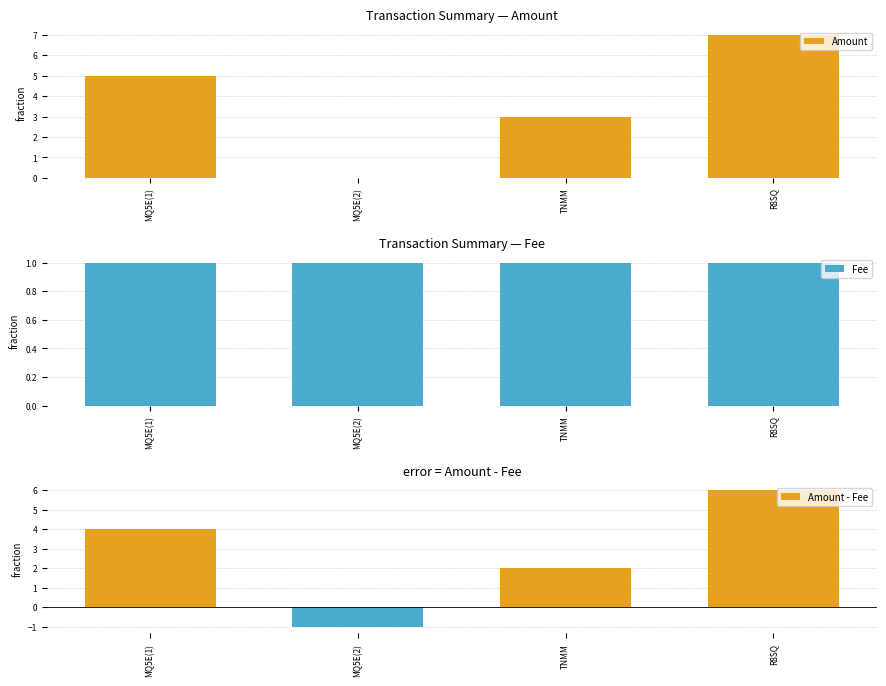

What is the average value of the Amount - Fee series?

3